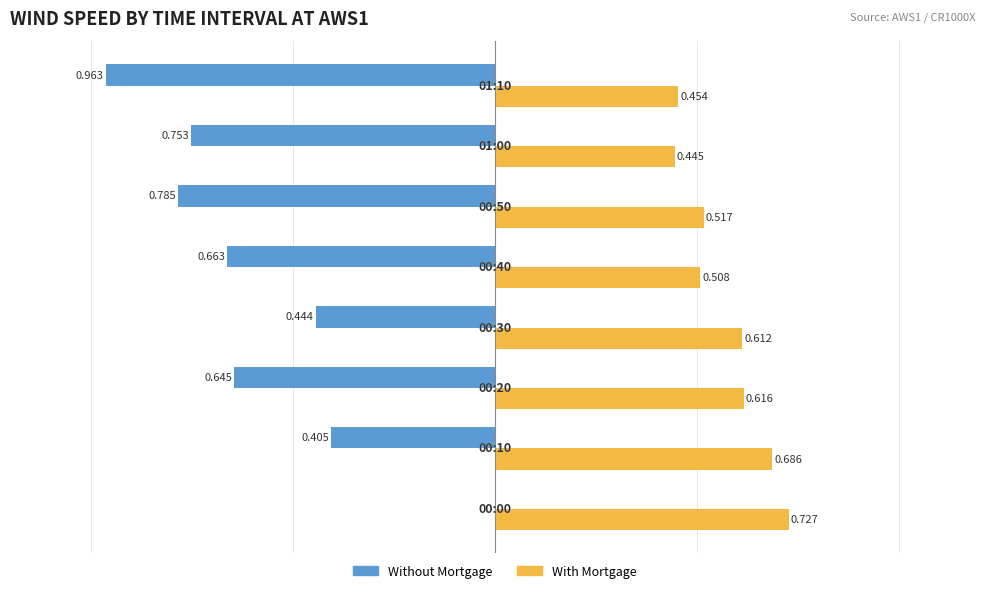

Which series has the largest total across all categories?

With Mortgage